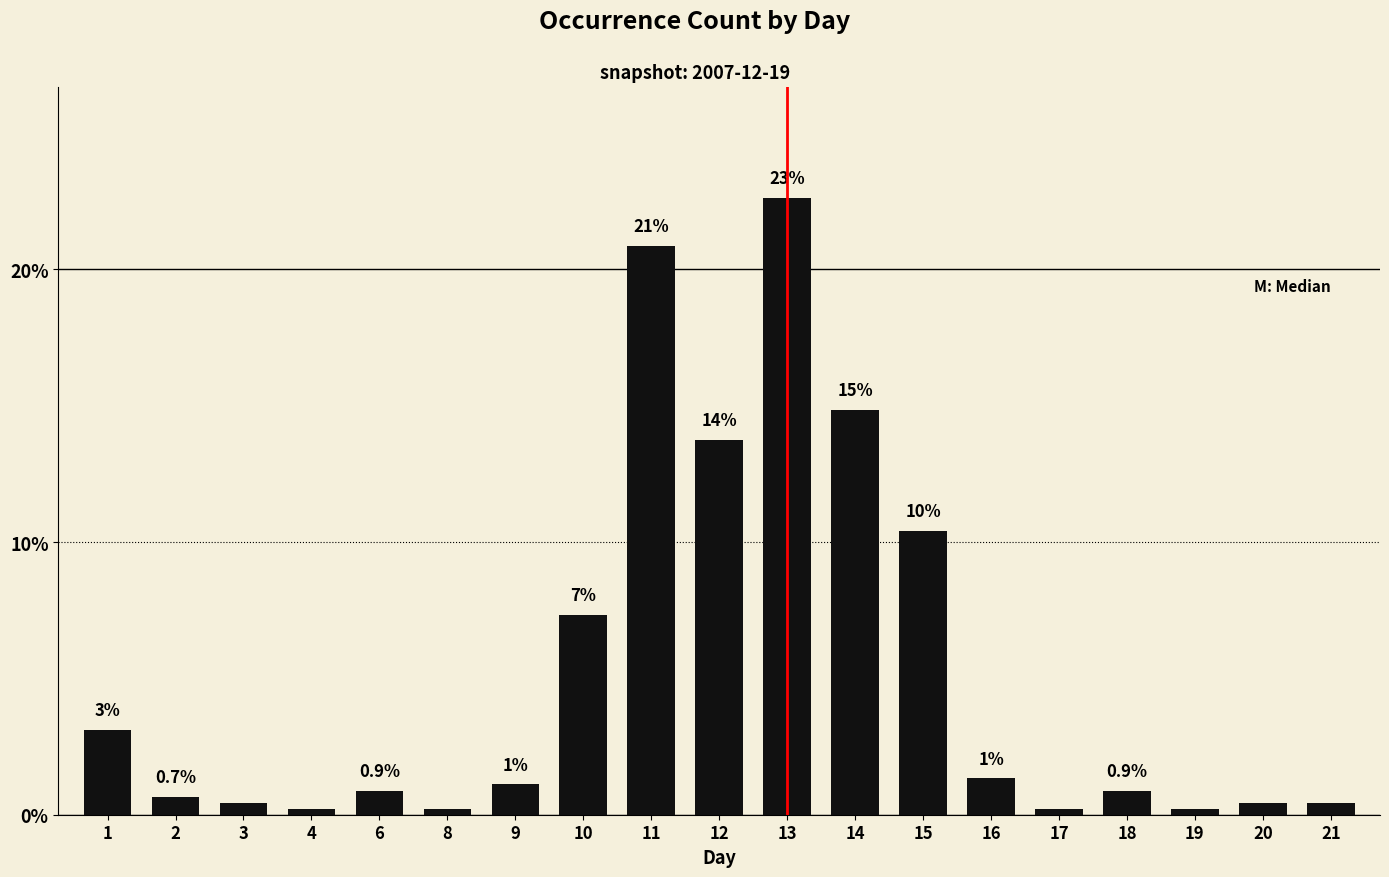

Is it true that the value at 16 is 1.3?

True